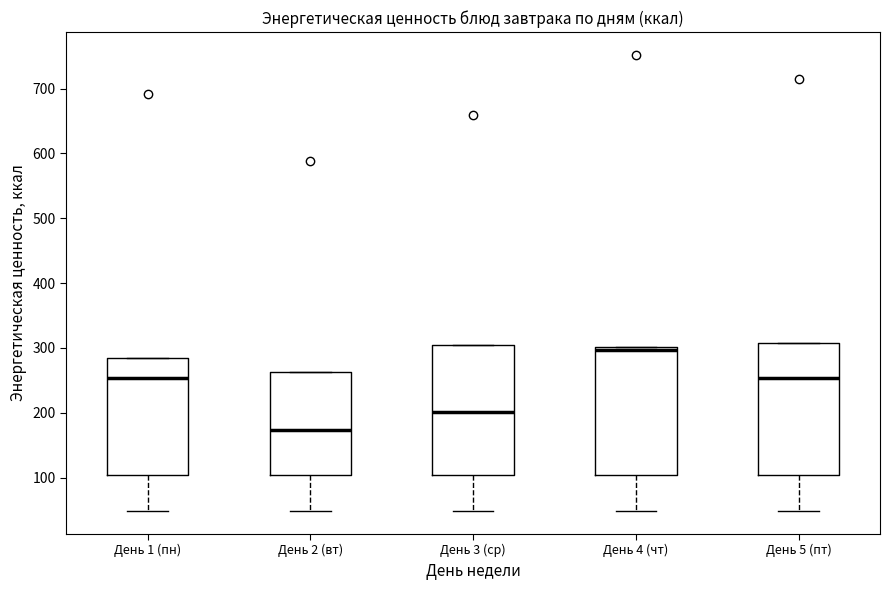

Which box's median line is the lowest?

День 2 (вт)